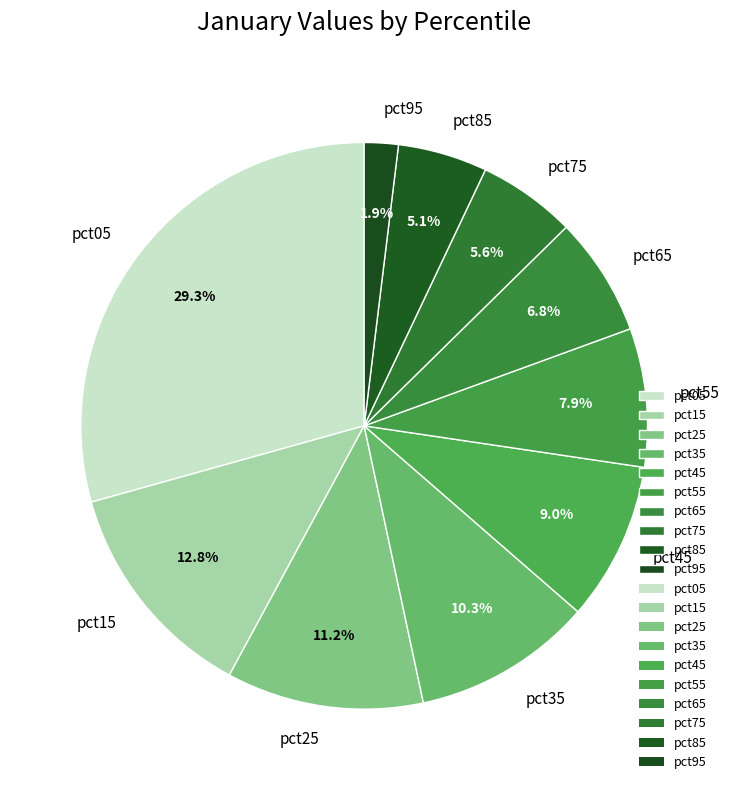

Count the number of slices in the pie.

10